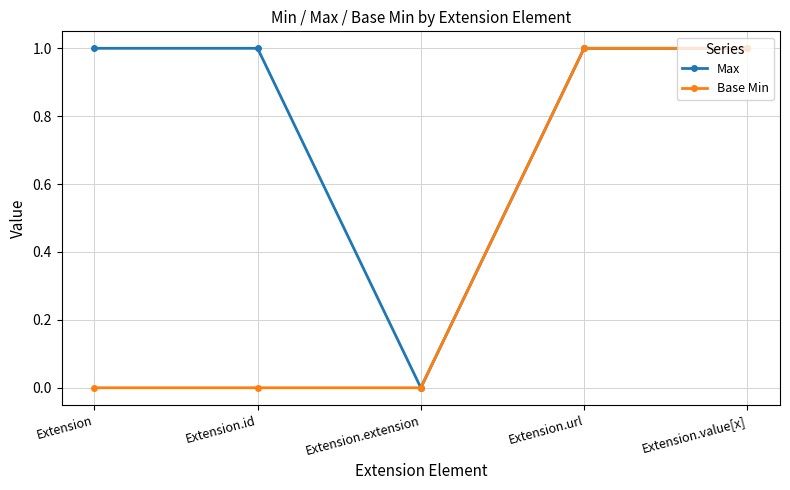

List the series in order of their overall mean, highest first.

Max, Base Min